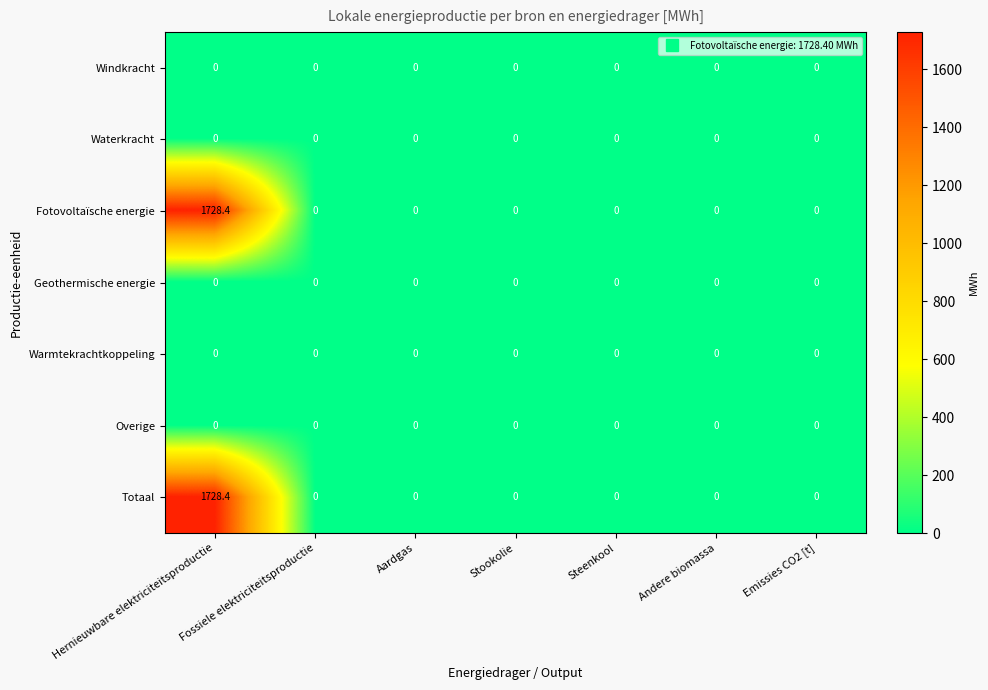

Which category has the highest value across all series?

Hernieuwbare elektriciteitsproductie